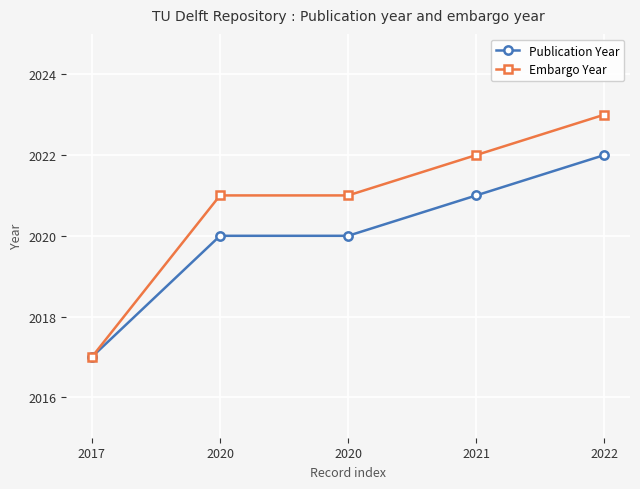

At which label does Publication Year first exceed 2020?

2021